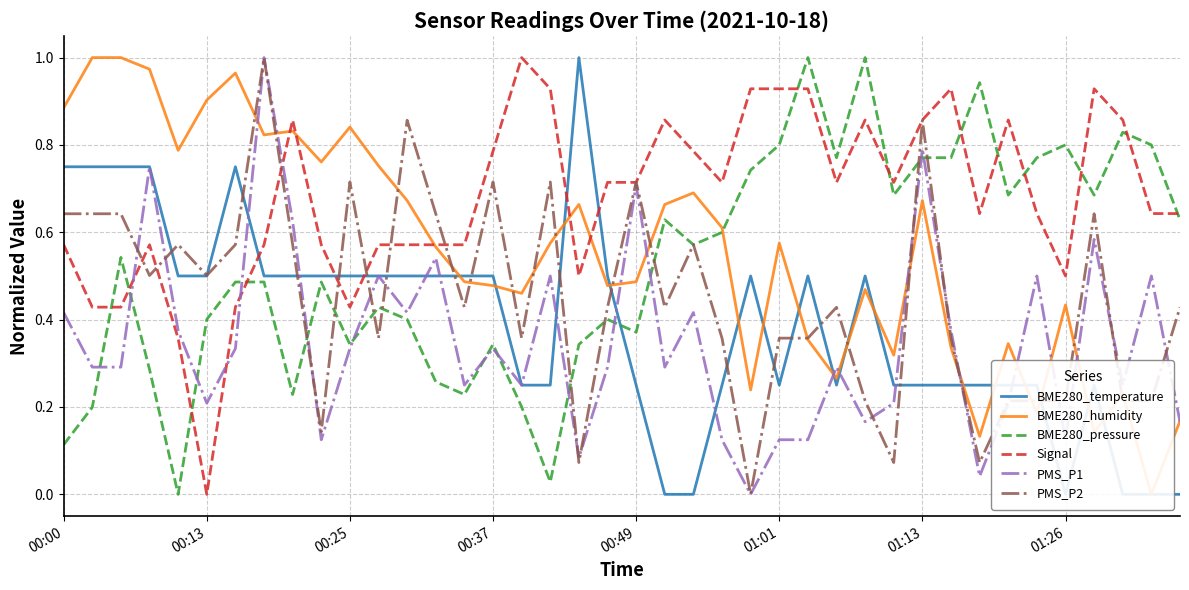

True or false: BME280_humidity has more than 2 points higher than both neighbors.

True